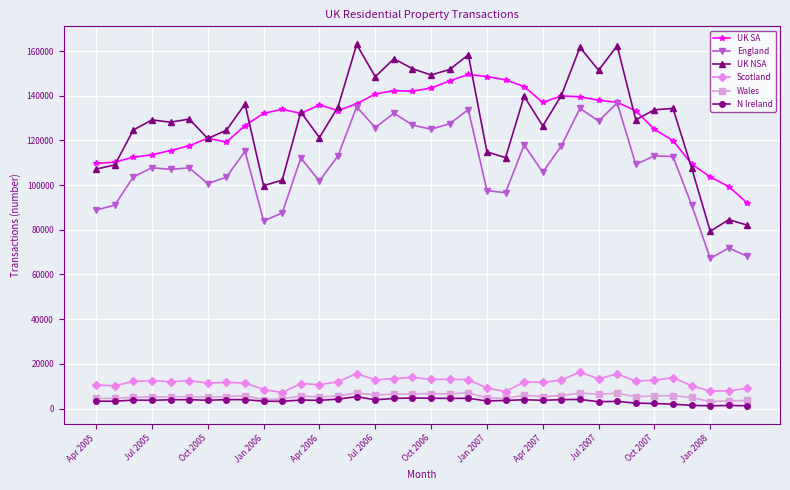

True or false: UK SA and Scotland intersect in this chart.

False